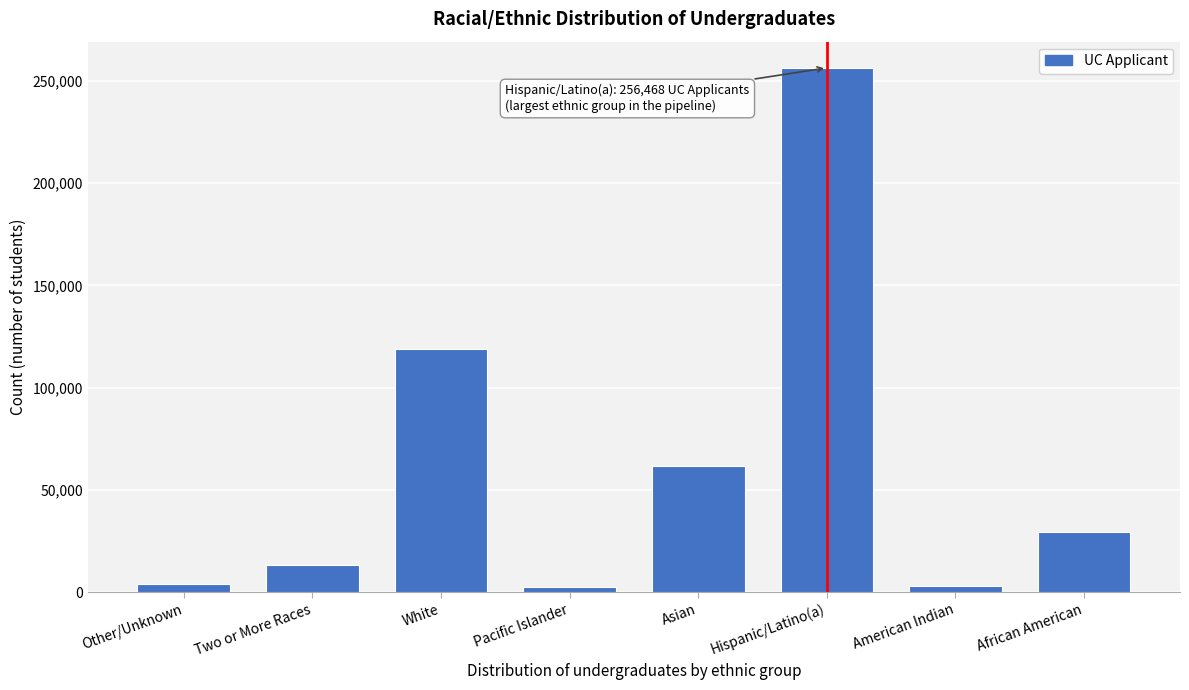

The chart shows a value of 61631 at Asian. True or false?

True